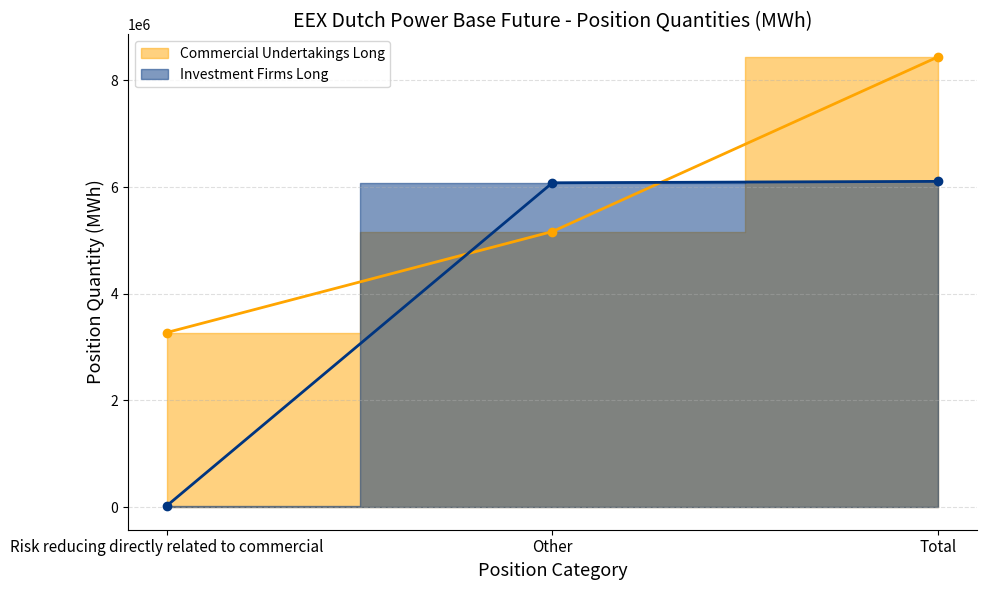

What is the difference between the Investment Firms Long values at Total and Other?

26328